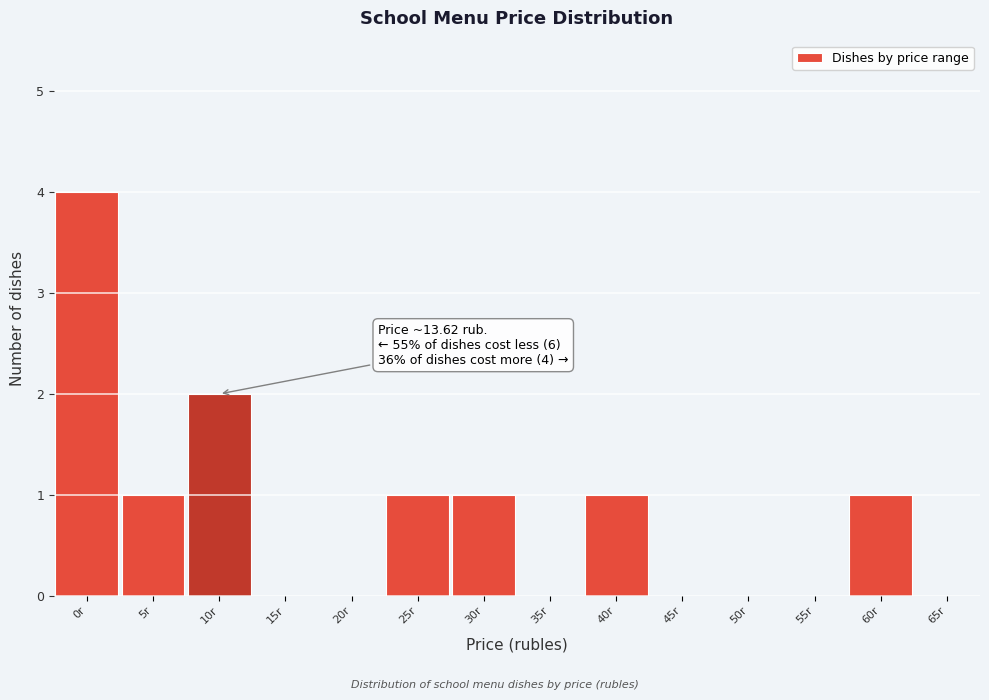

Reading right to left, what are all the values shown in this chart?

65r=0	60r=1	55r=0	50r=0	45r=0	40r=1	35r=0	30r=1	25r=1	20r=0	15r=0	10r=2	5r=1	0r=4